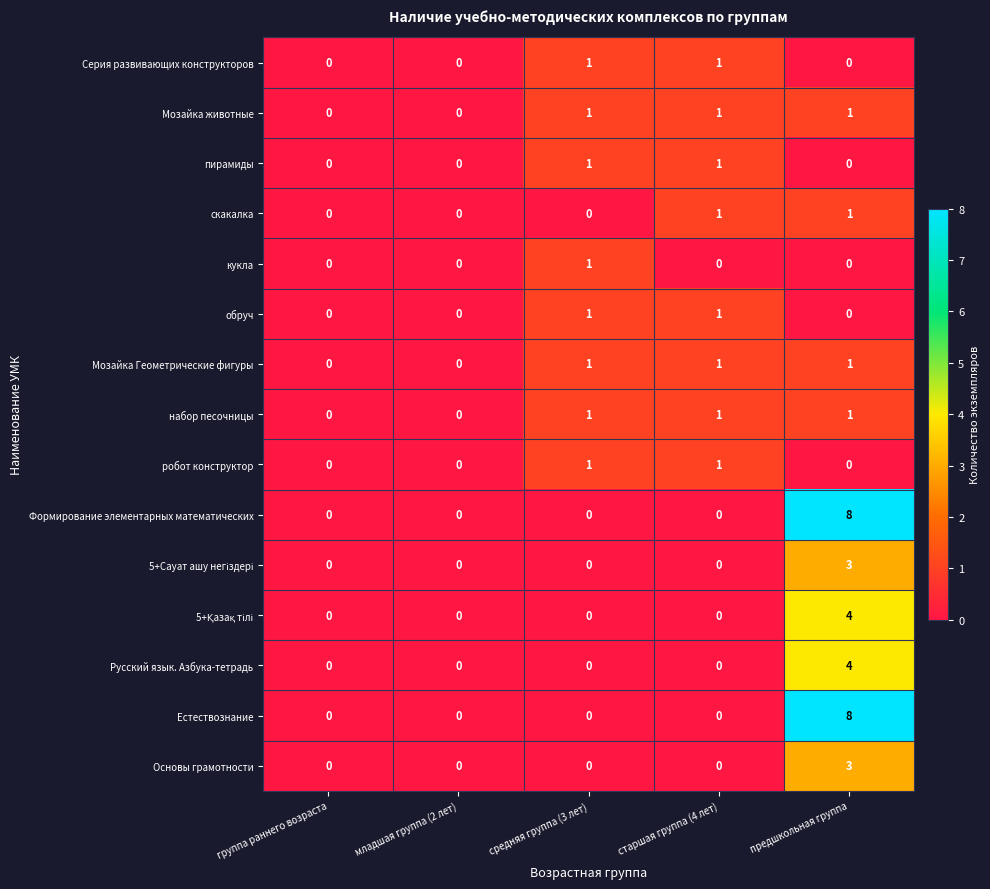

Count the Русский язык. Азбука-тетрадь values in the range 0 to 1.

4